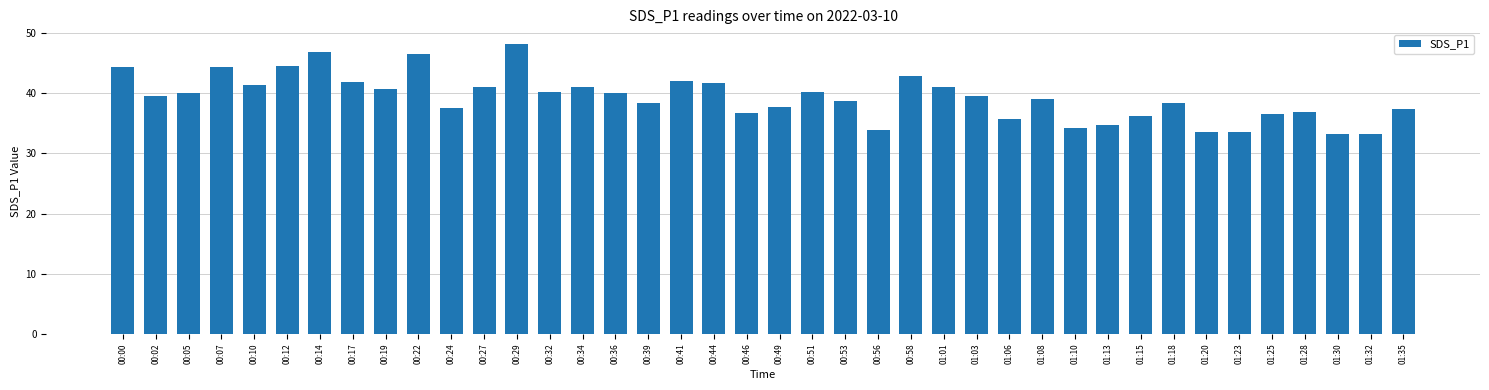

The chart shows a value of 22.3 at 01:03. True or false?

False